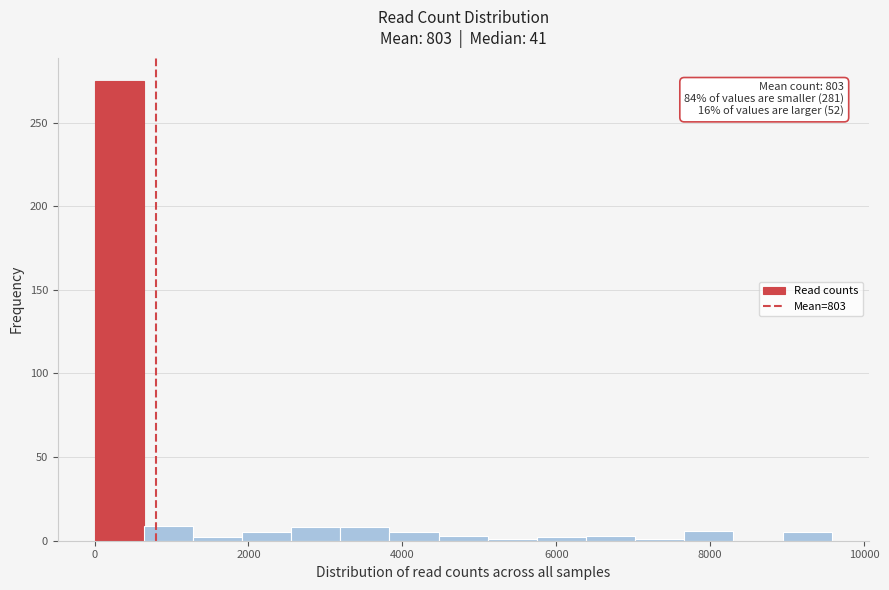

Read against the x-axis, roughly where is the centre of the tallest bar?

400